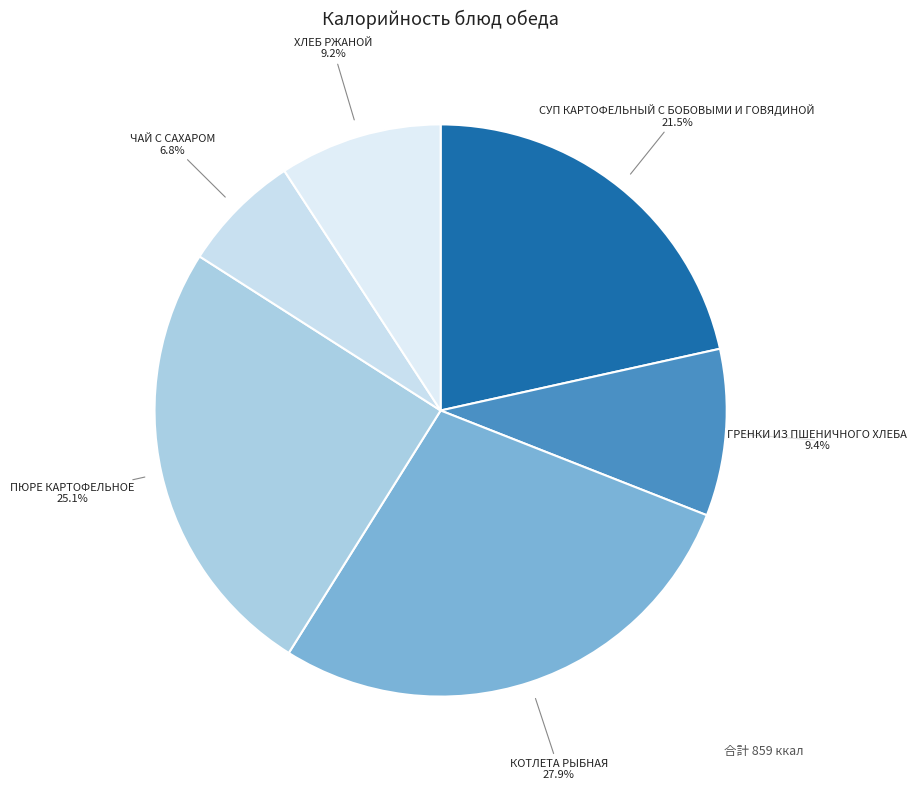

Count the number of slices in the pie.

6